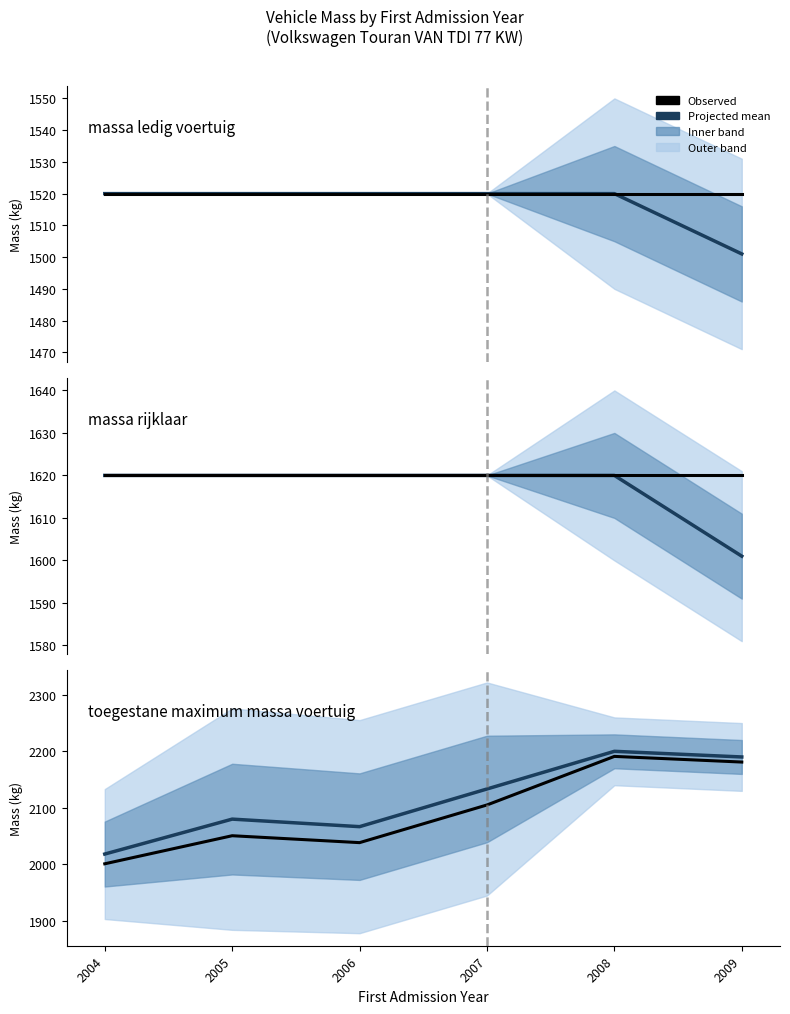

Is it true that massa_rijklaar equals 1620.0 at 2005?

True